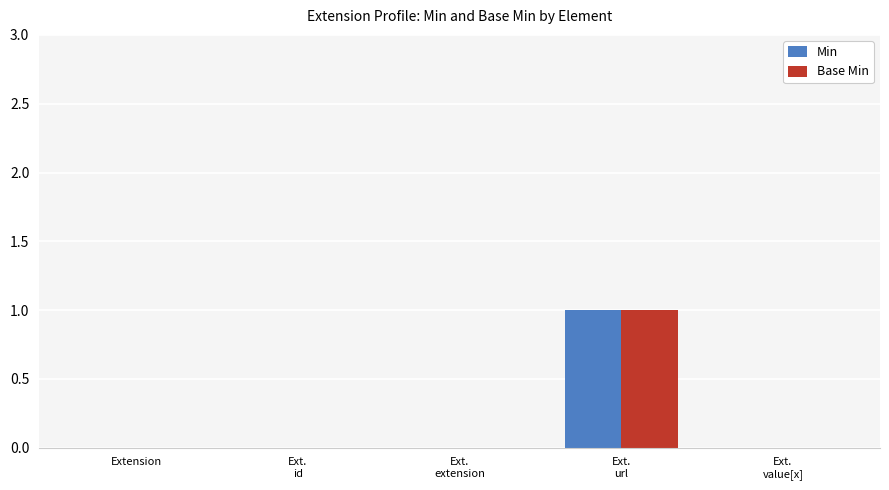

The value of Min at Extension is 0. True or false?

True